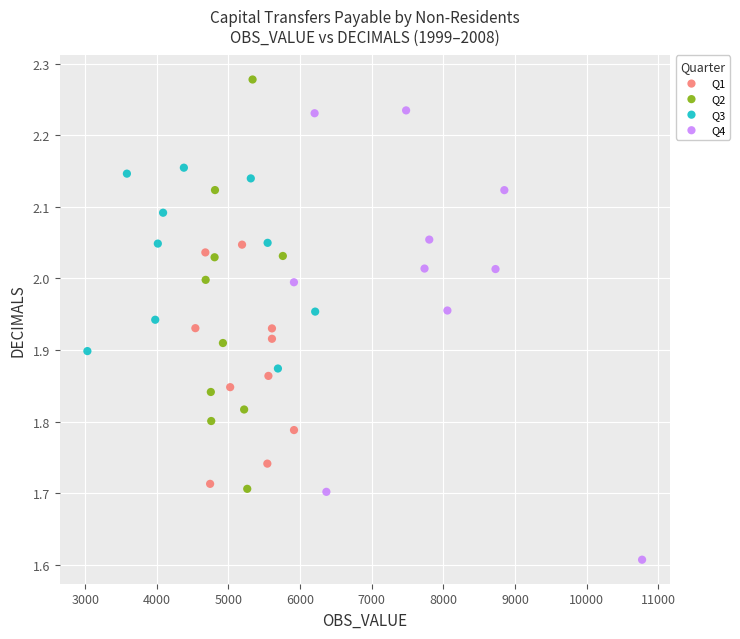

Which series contains the highest Y value?

Q2